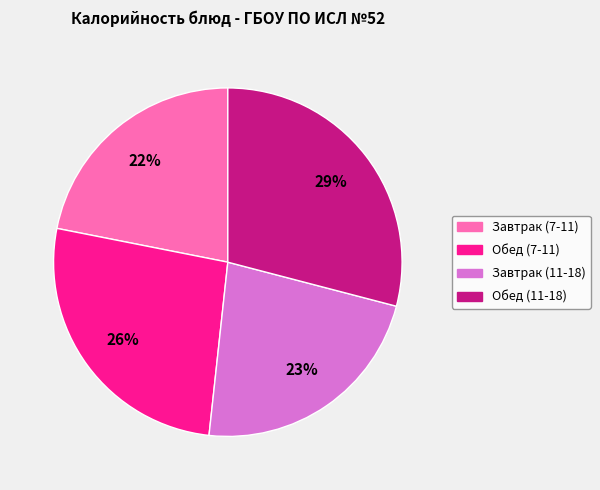

Is the sum of Завтрак (11-18) and Обед (7-11) greater than half?

No